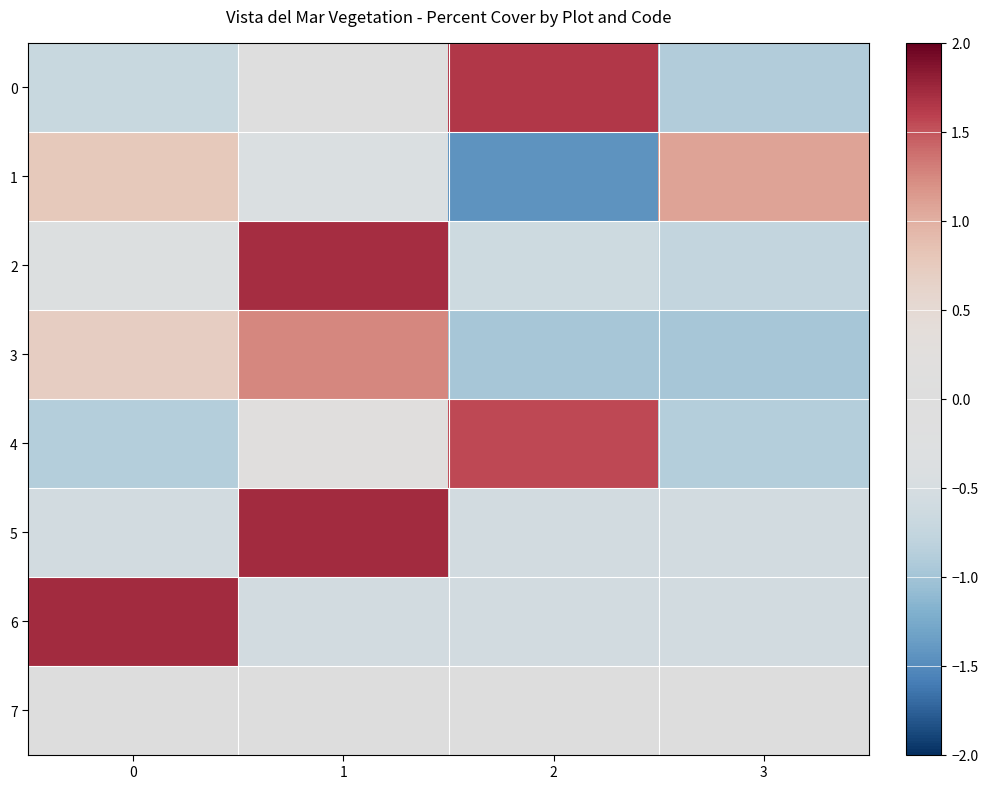

Which category has the highest value across all series?

1